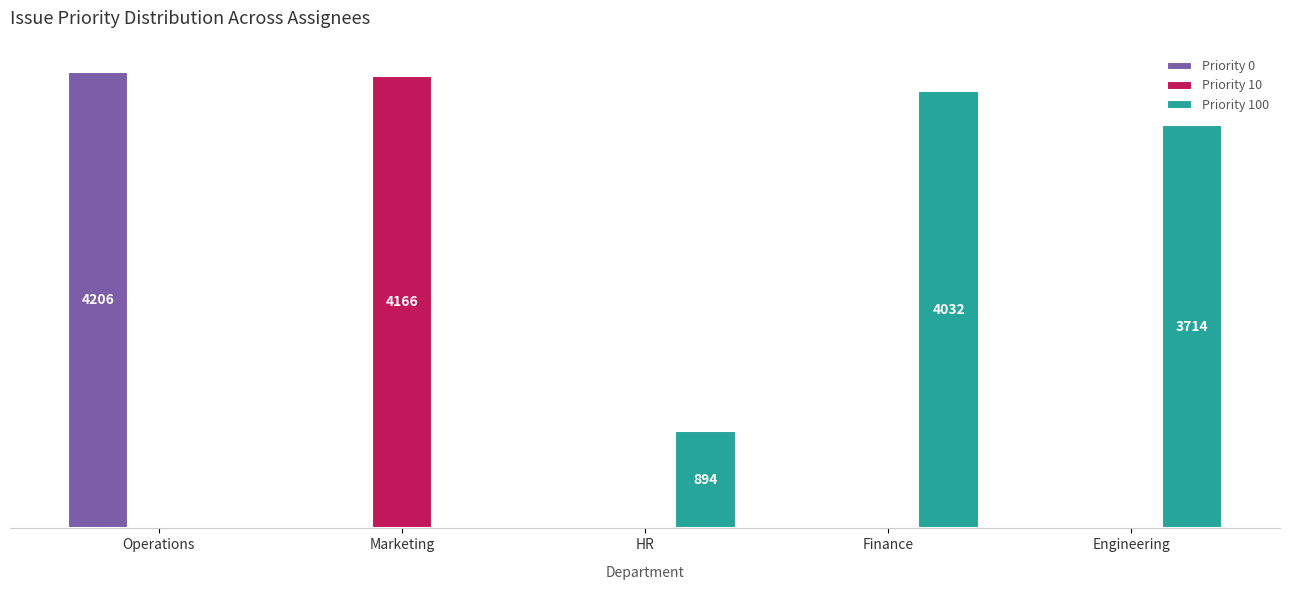

Between Marketing and Engineering, which series saw the biggest shift?

Priority 10